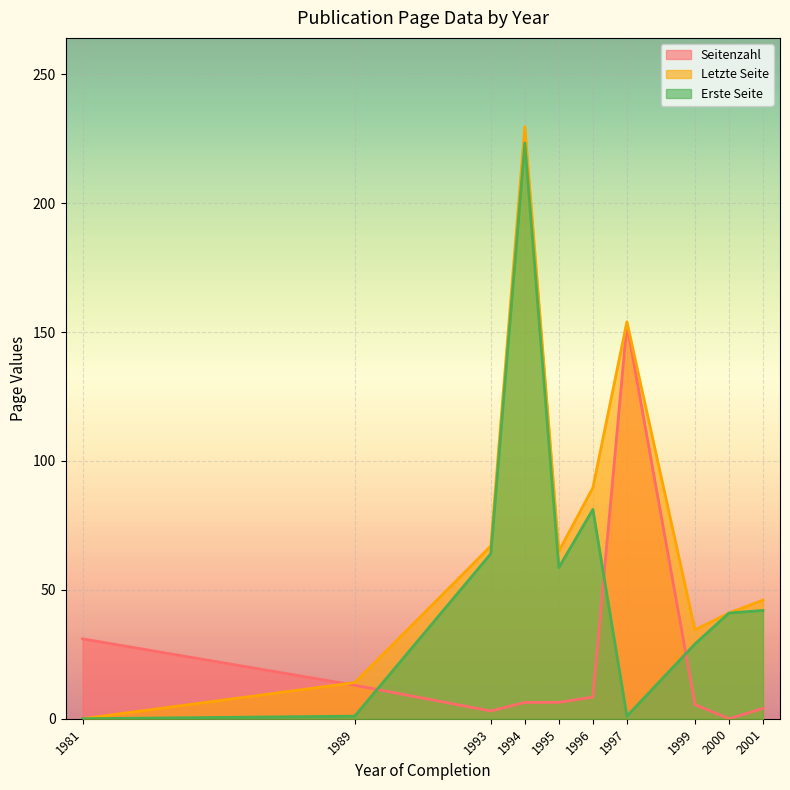

What are all the series names shown in the legend?

Seitenzahl, Letzte Seite, Erste Seite